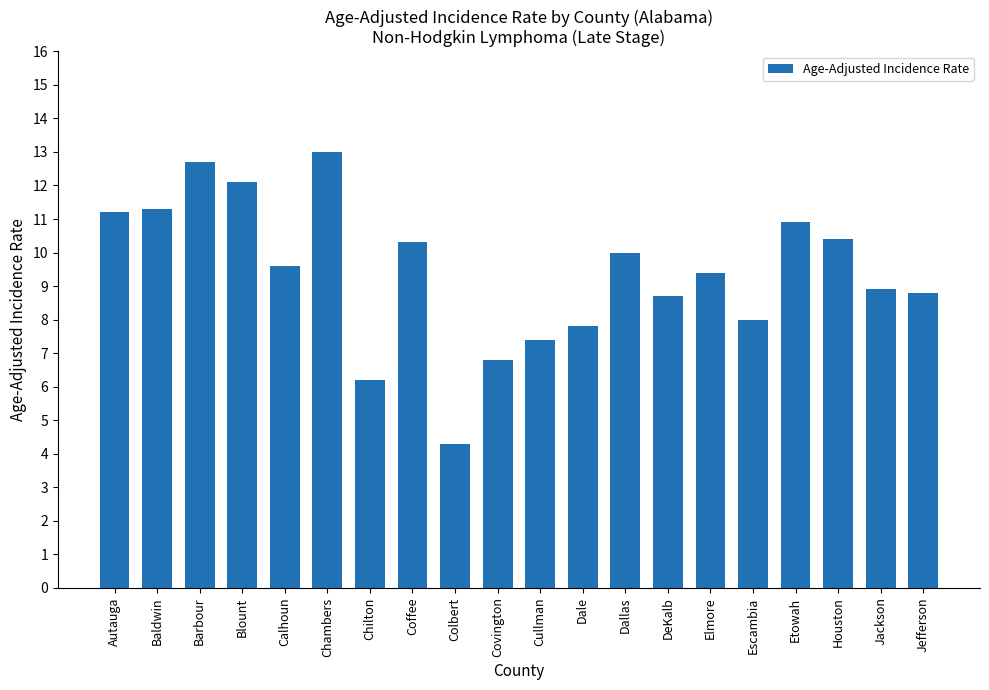

Reading right to left, what are all the values shown in this chart?

8.8	8.9	10.4	10.9	8.0	9.4	8.7	10.0	7.8	7.4	6.8	4.3	10.3	6.2	13.0	9.6	12.1	12.7	11.3	11.2